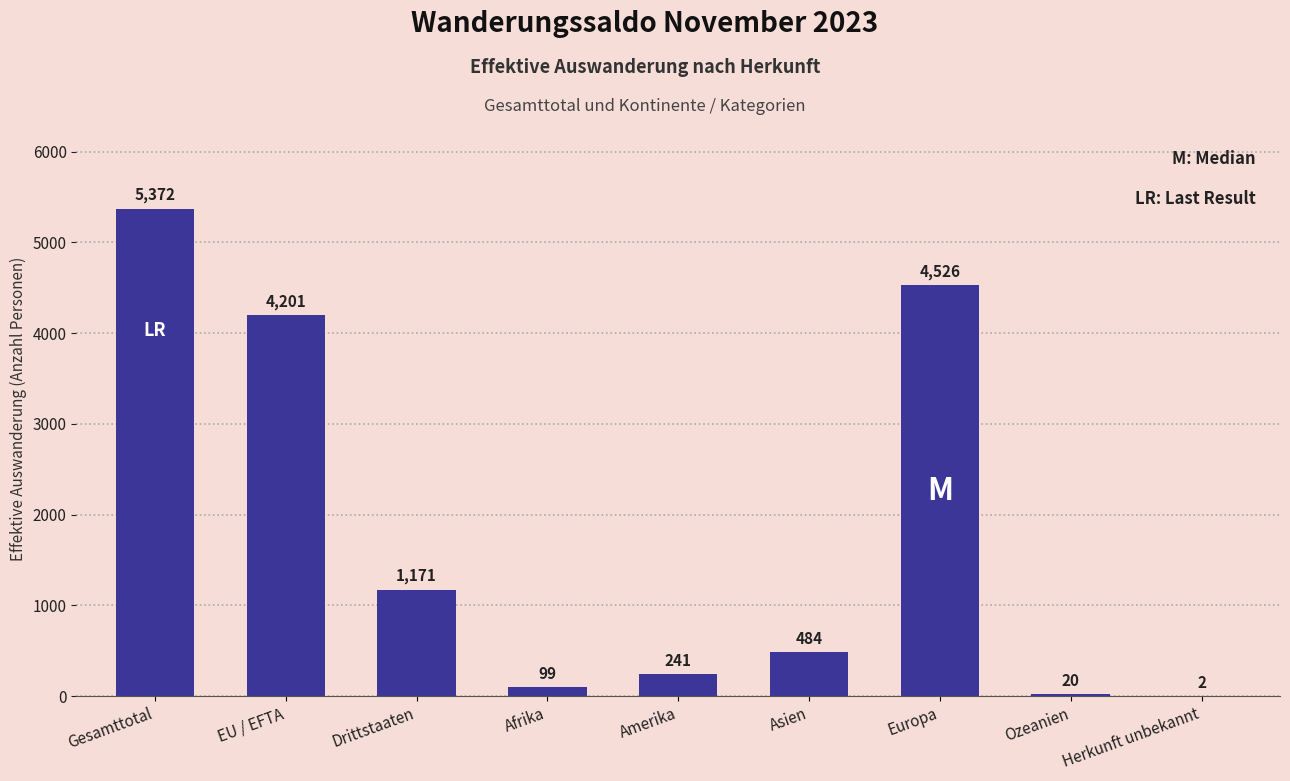

At which label is the value closest to 2687?

EU / EFTA